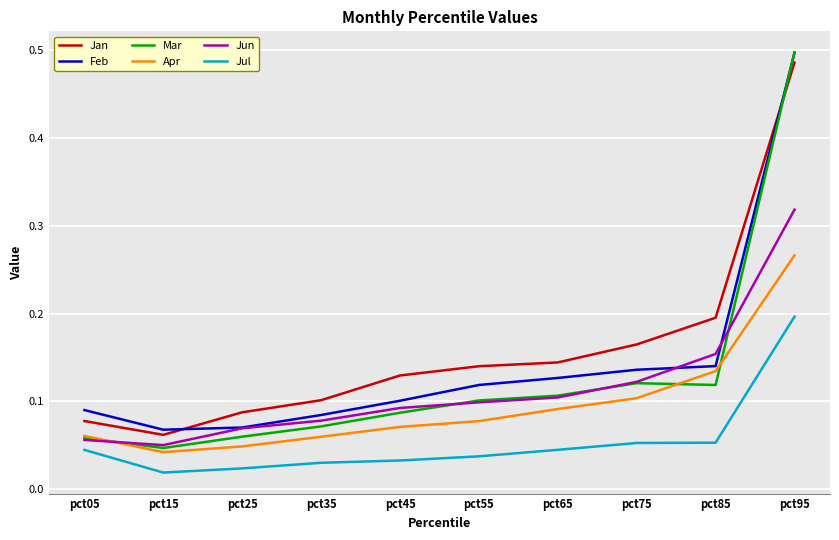

Which category has the lowest value across all series?

pct15